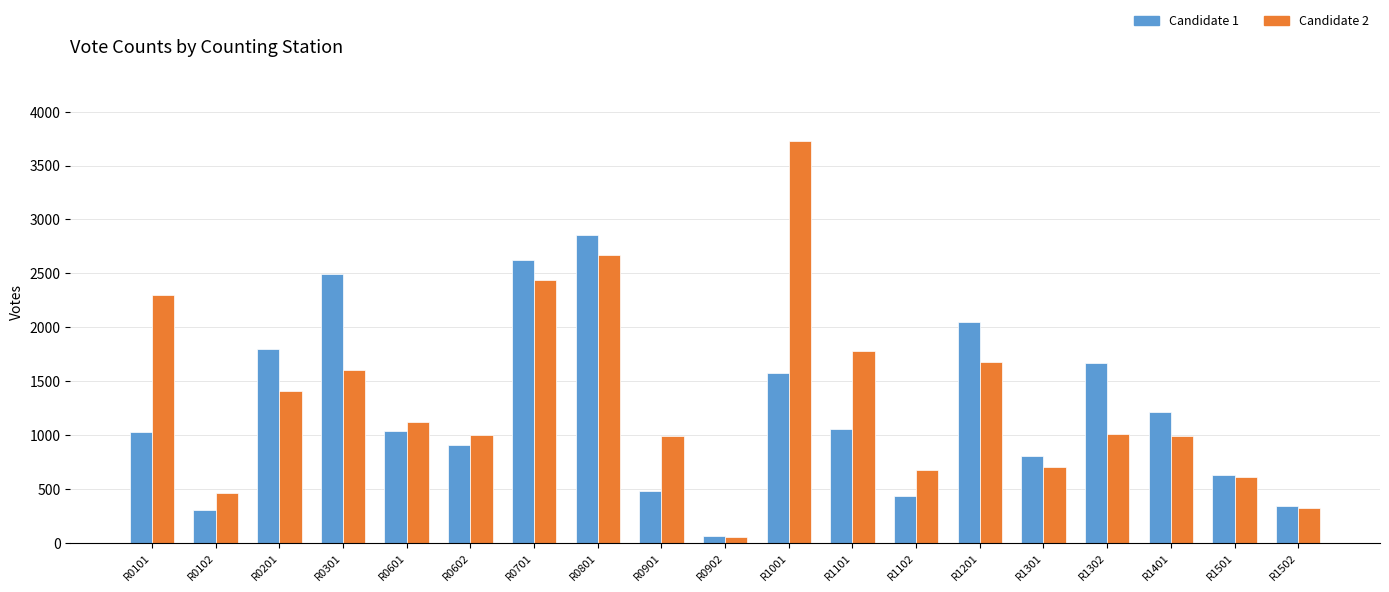

At how many categories does at least one series exceed 2758?

2